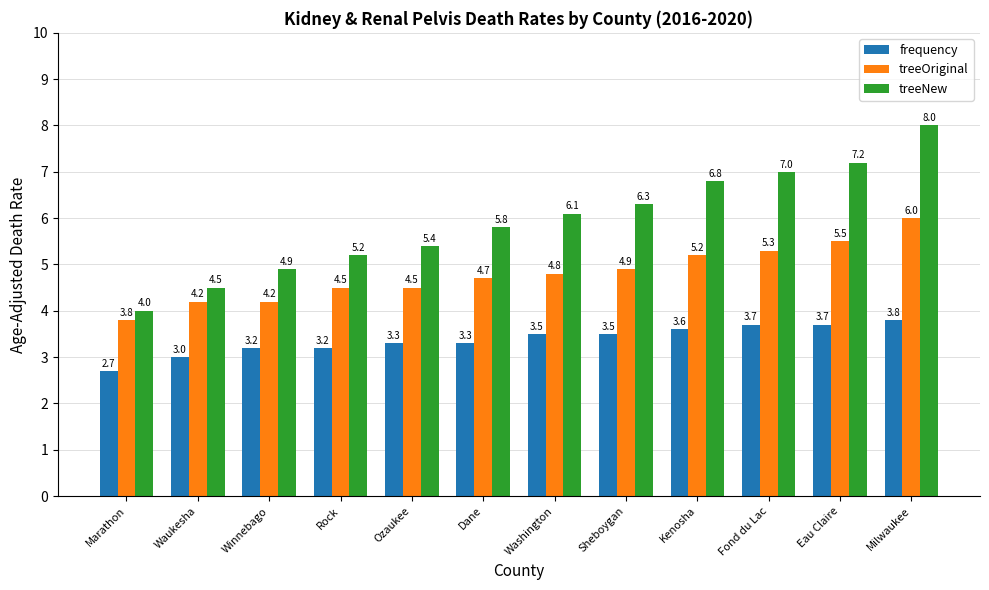

The value of treeNew at Rock is 9.1. True or false?

False